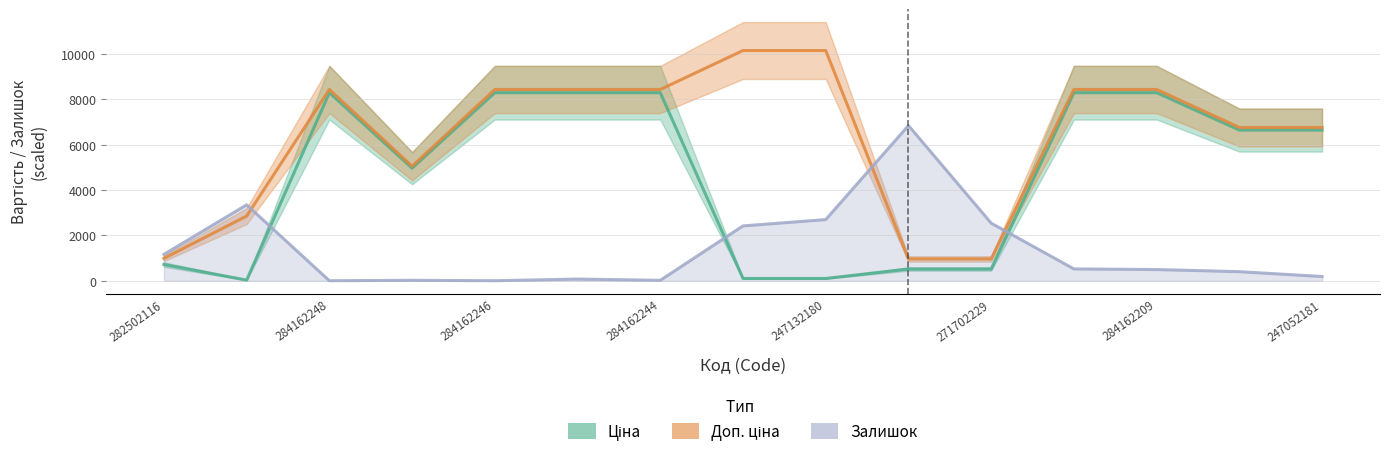

At which category does Залишок reach its first local valley?

284162248